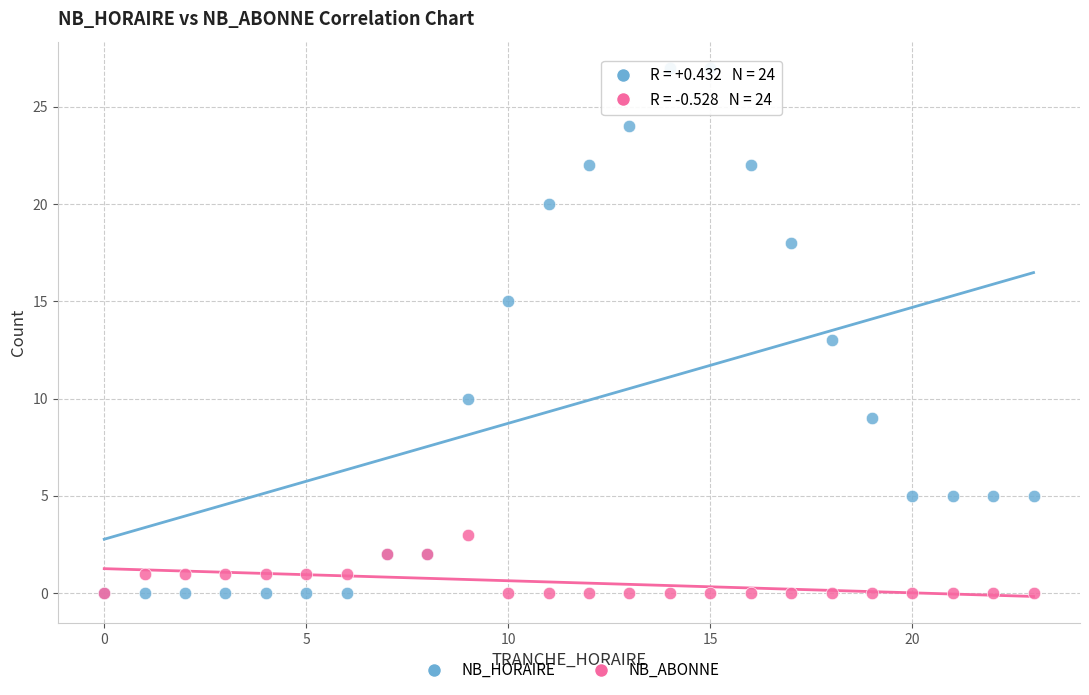

What are all the series names shown in the legend?

NB_HORAIRE, NB_ABONNE